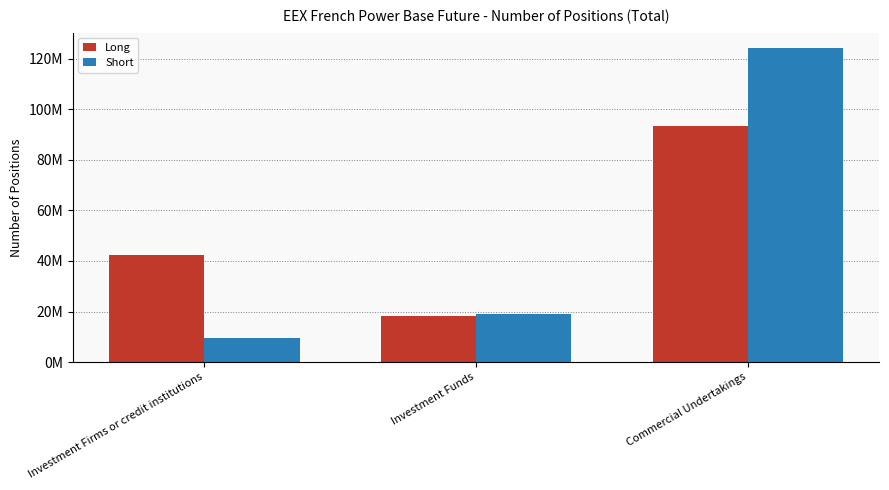

True or false: Long has a value of 26174912 at Investment Funds.

False